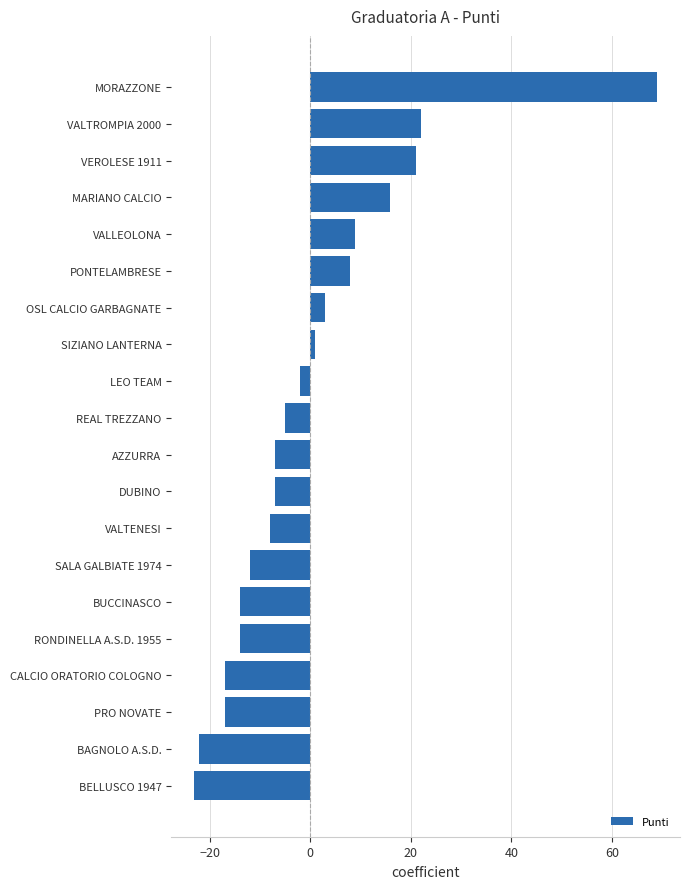

What is the minimum value shown in the chart?

-23.0